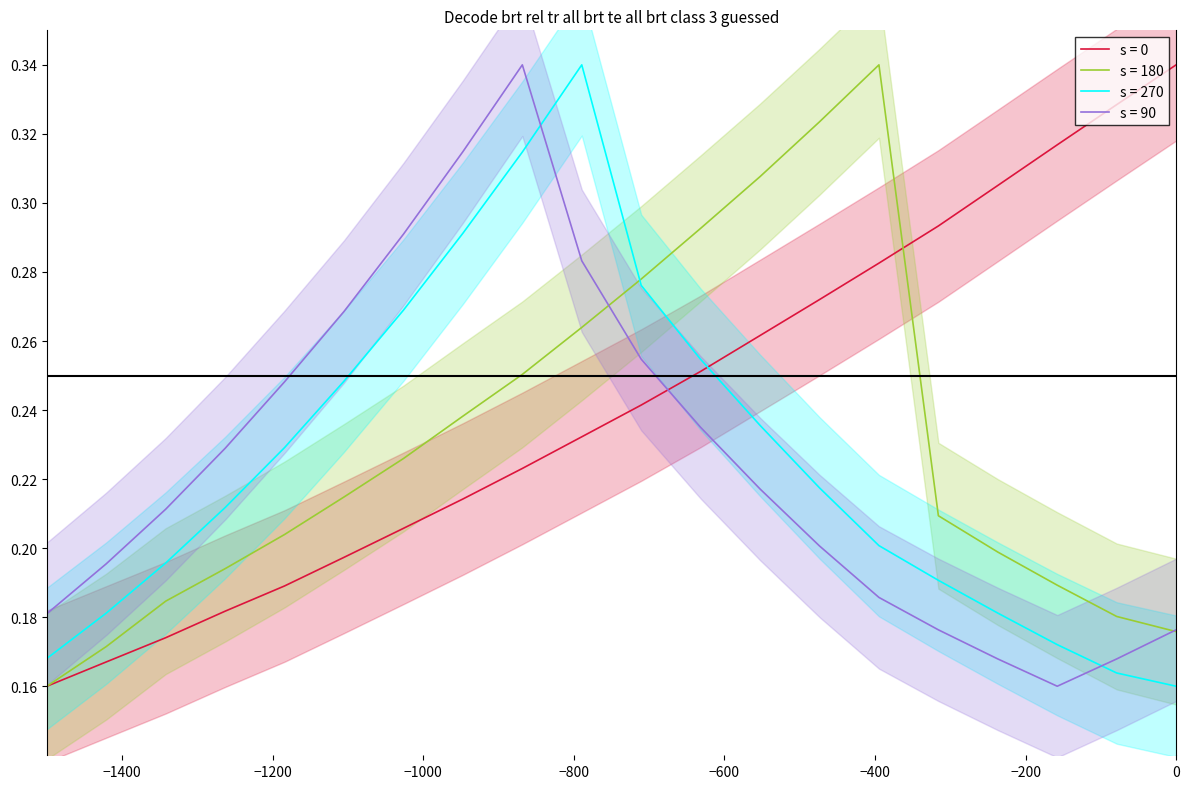

True or false: s = 270 and s = 90 intersect in this chart.

True